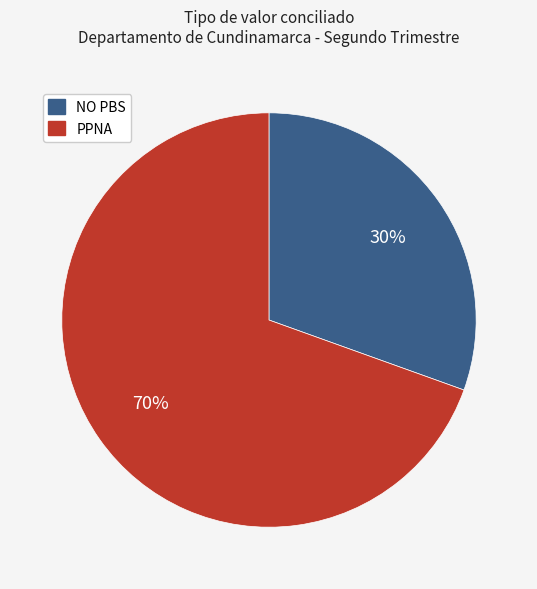

To the nearest percent, what is the average slice percentage?

50%